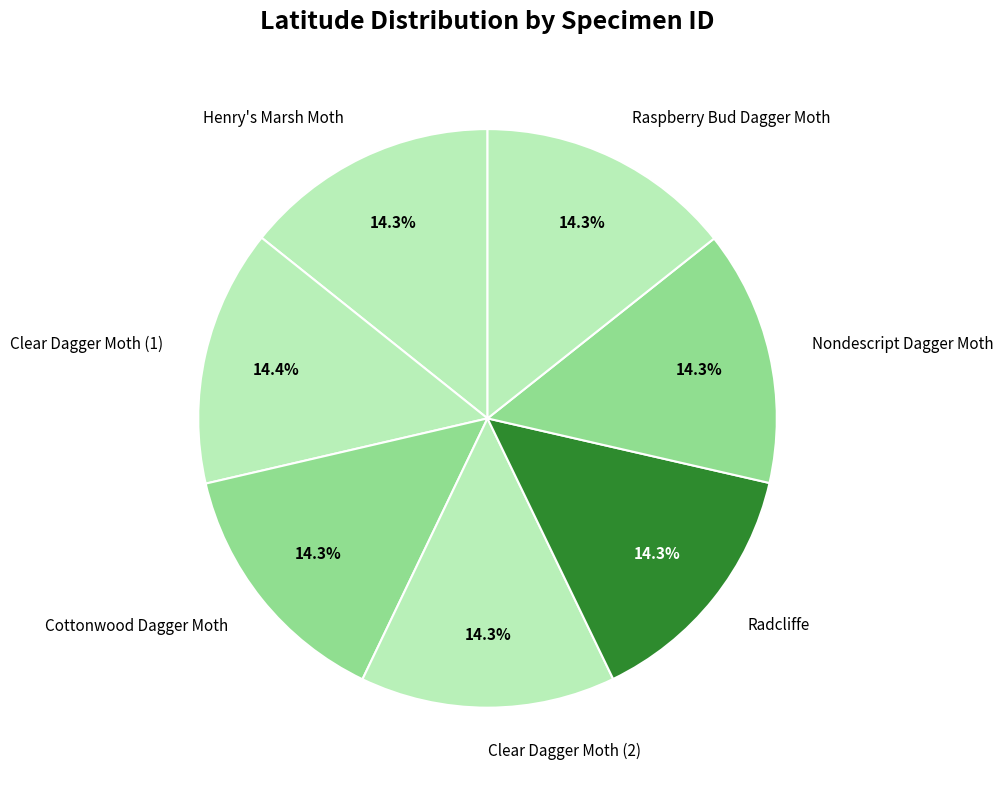

Does any single category account for the majority?

No